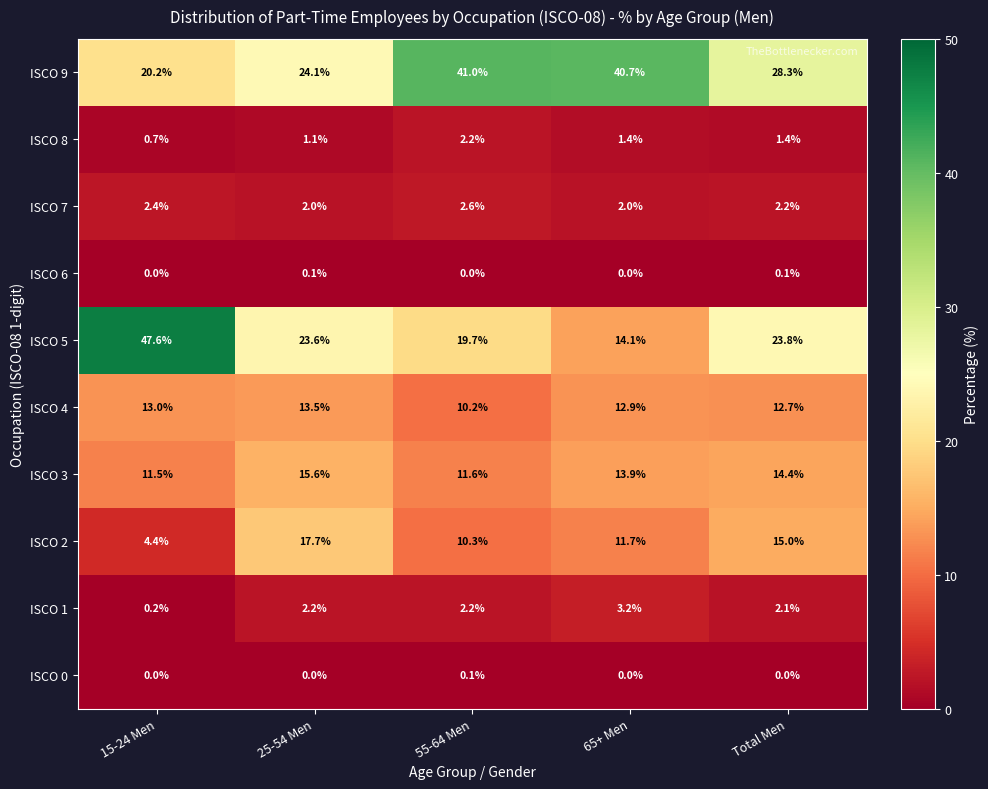

Count the number of categories in the chart.

5